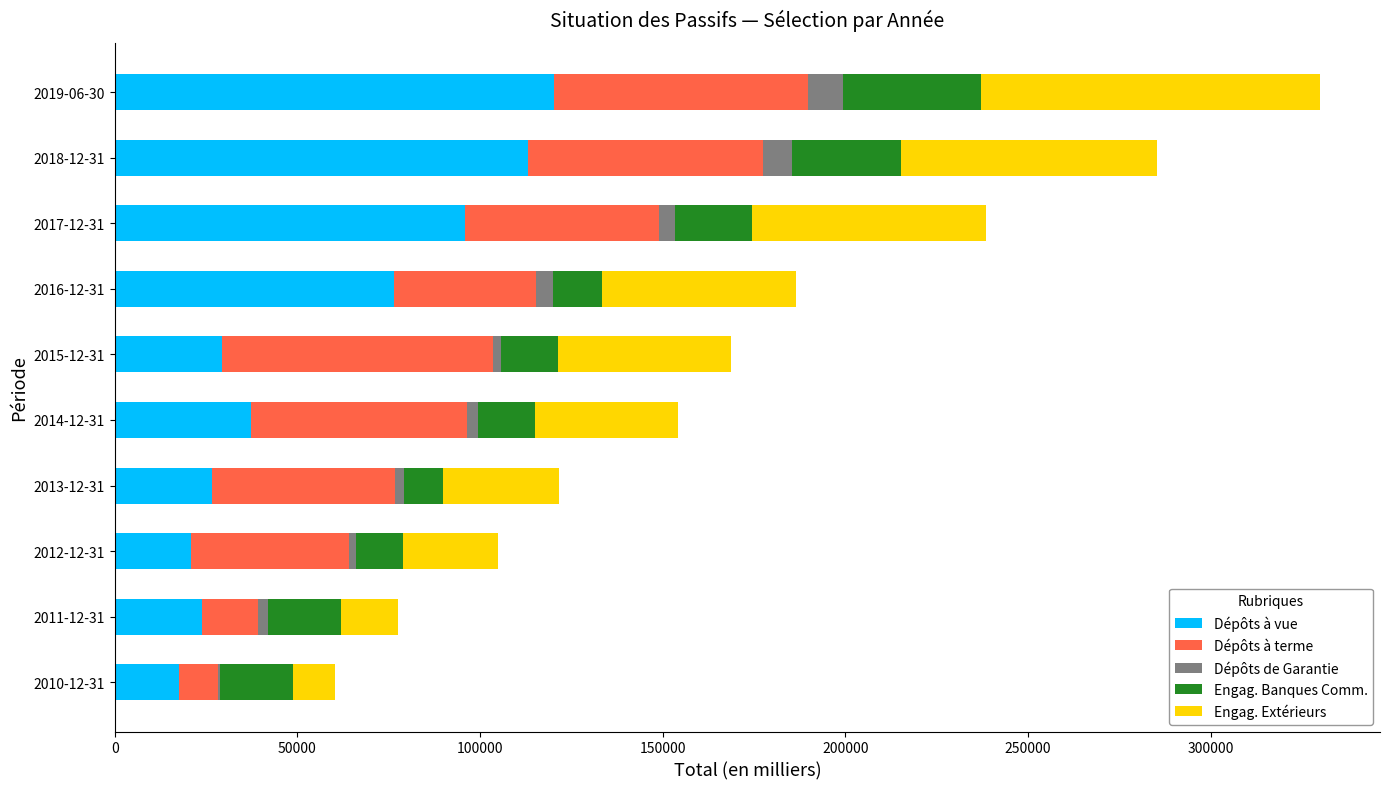

At which category is the sum across all series the highest?

2019-06-30